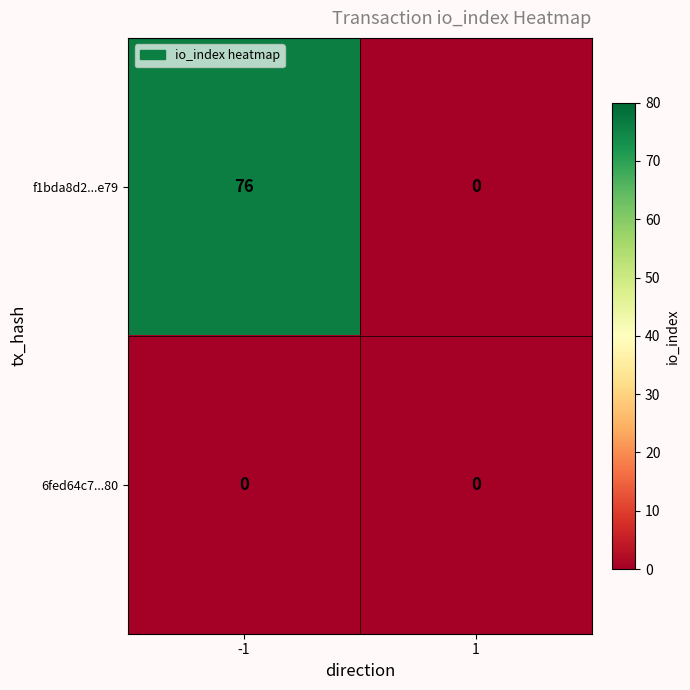

Reading right to left, list all the values displayed in this chart.

f1bda8d2...e79: 0	76
6fed64c7...80: 0	0